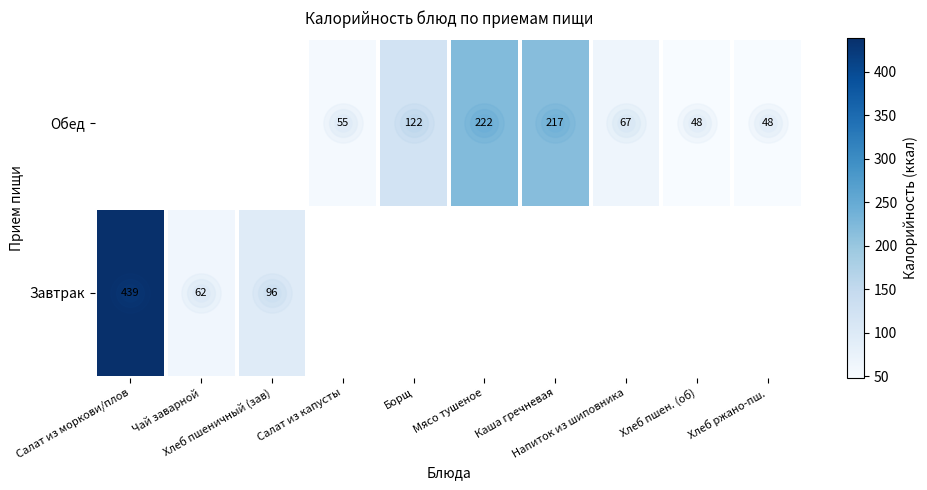

Which series has the widest spread of values?

Завтрак